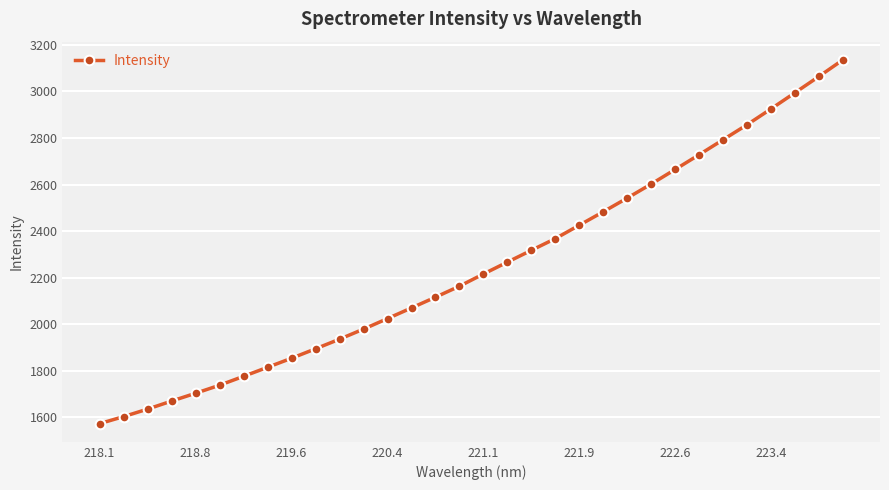

What is the difference between the maximum and minimum values?

1562.2